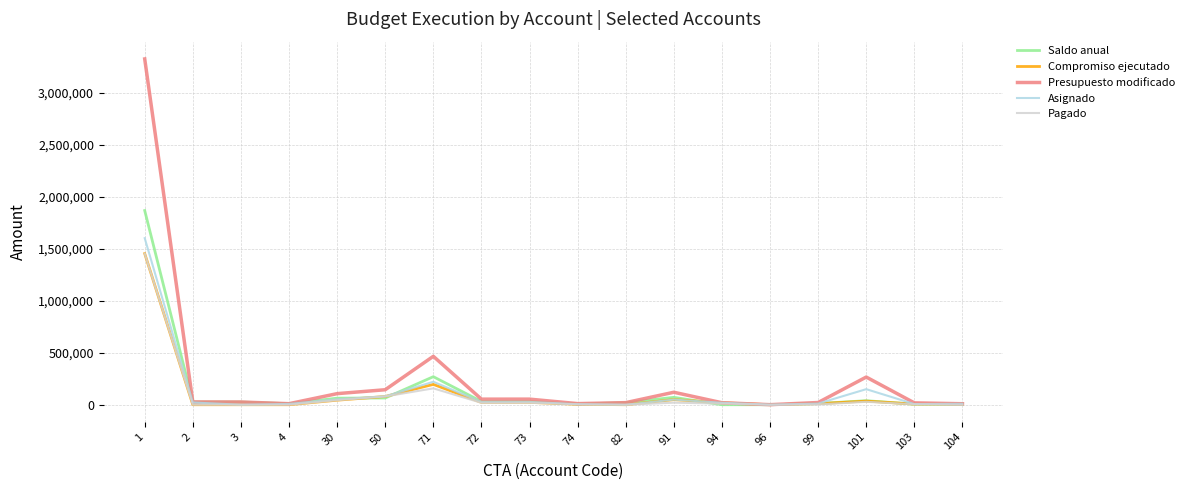

Which series has the largest total across all categories?

Presupuesto modificado